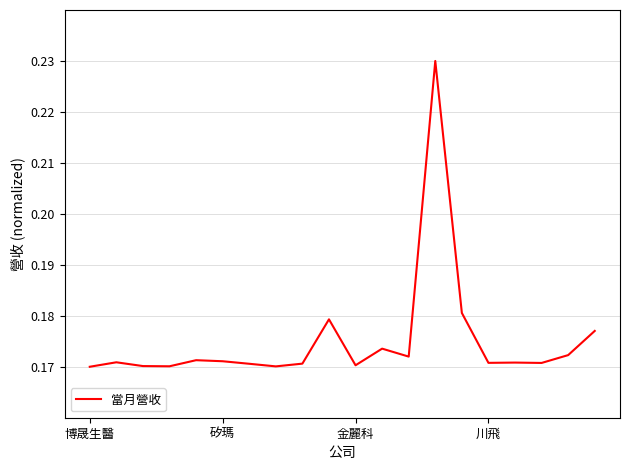

How many lines are shown in the chart?

1